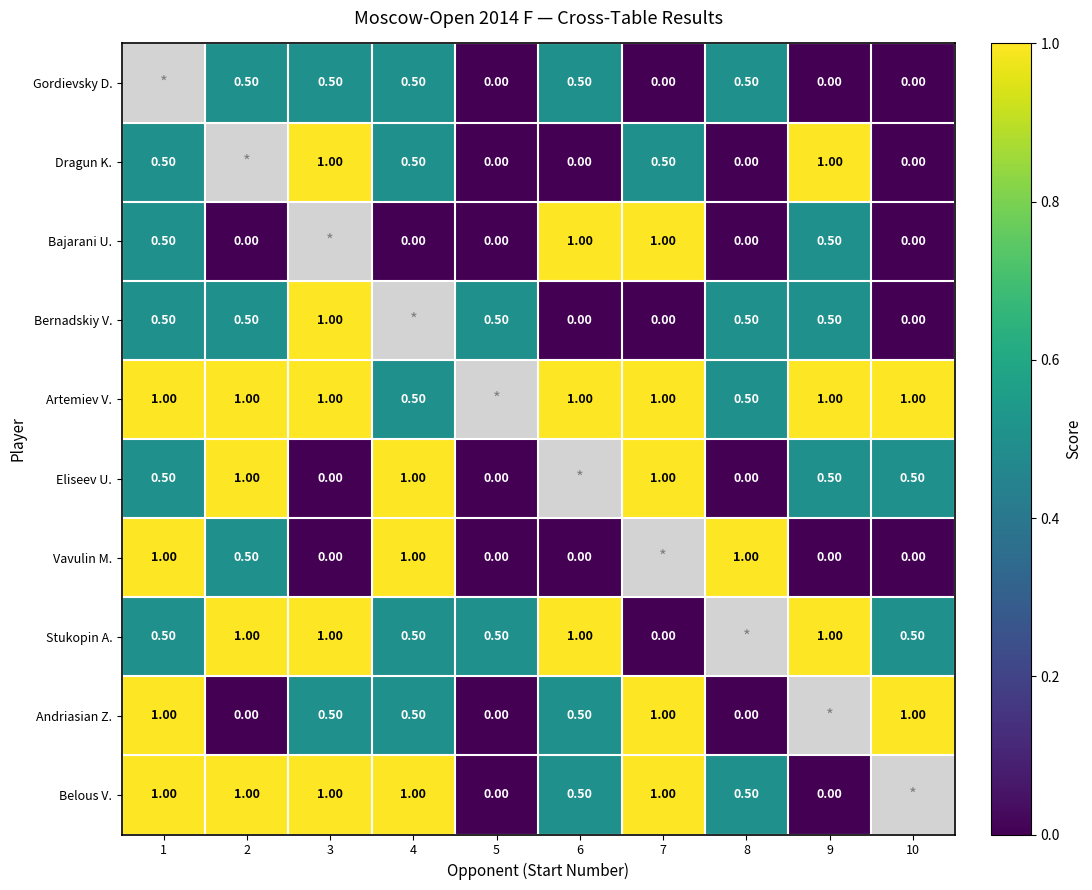

How many categories are shown in the chart?

10